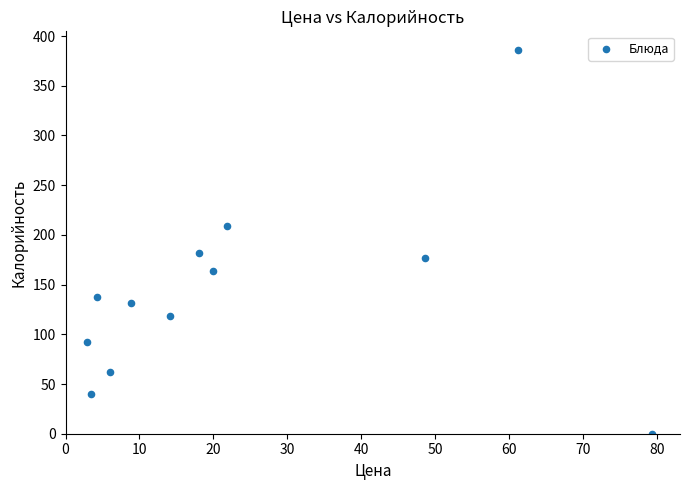

What is the range of X values (max minus min)?

76.4